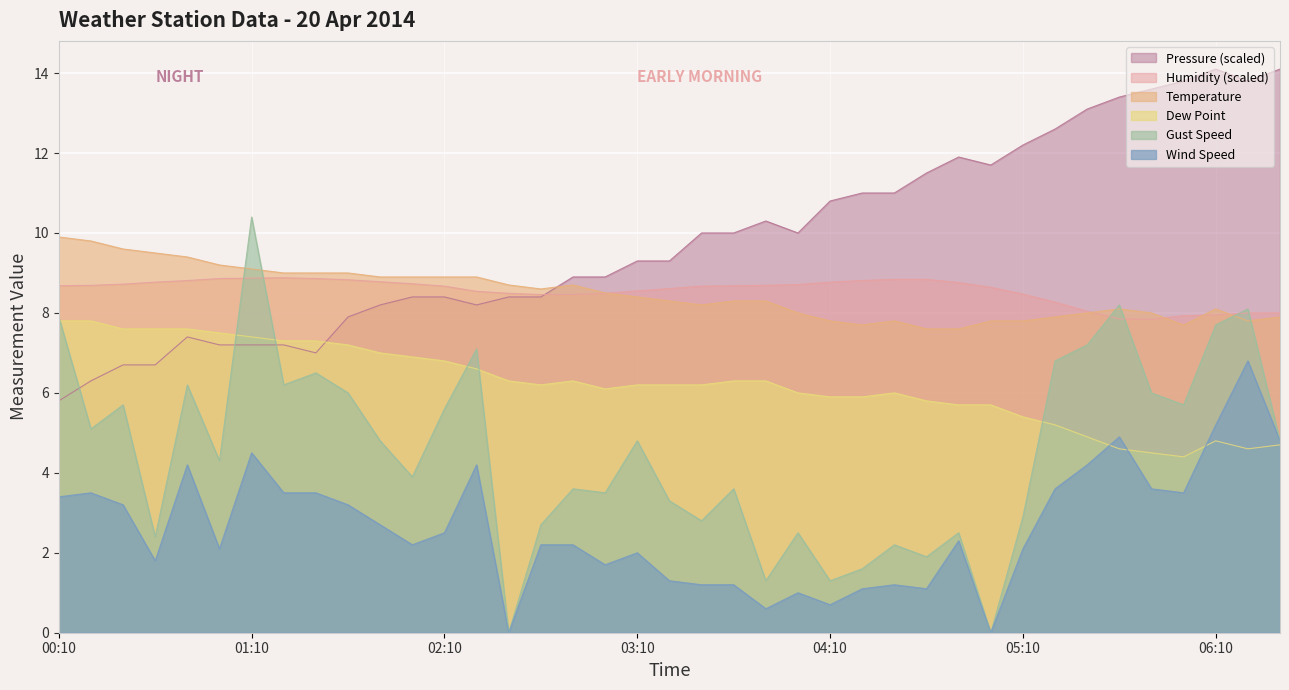

Which series has the largest range (max minus min)?

Gust Speed